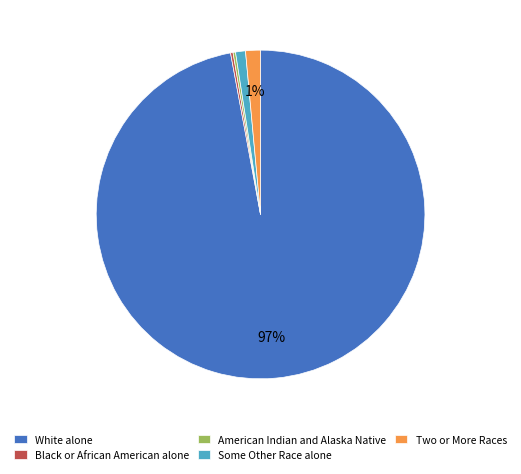

To the nearest percent, what portion does Two or More Races represent?

1%